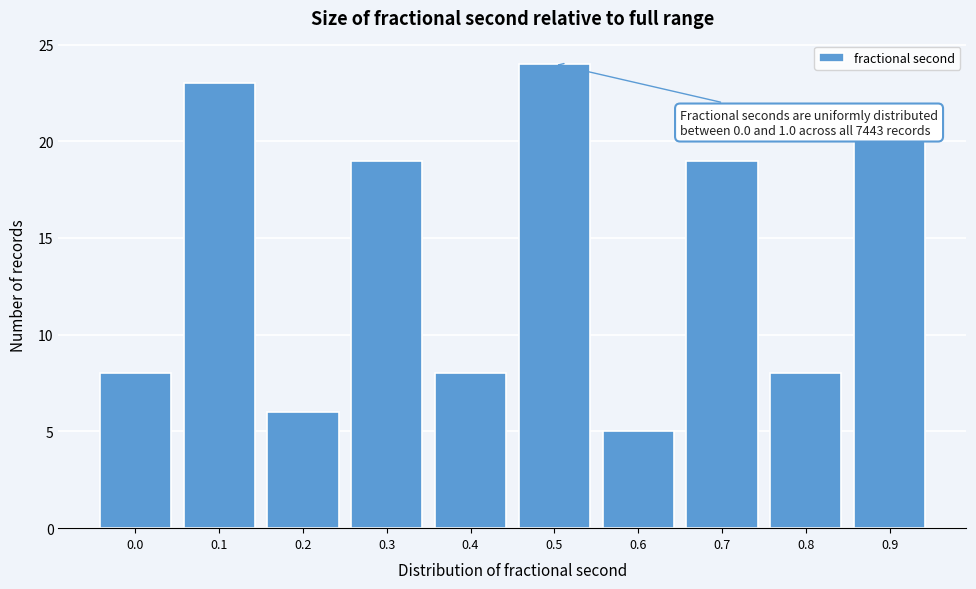

Reading right to left, transcribe all the data shown in this chart.

0.9=20	0.8=8	0.7=19	0.6=5	0.5=24	0.4=8	0.3=19	0.2=6	0.1=23	0.0=8